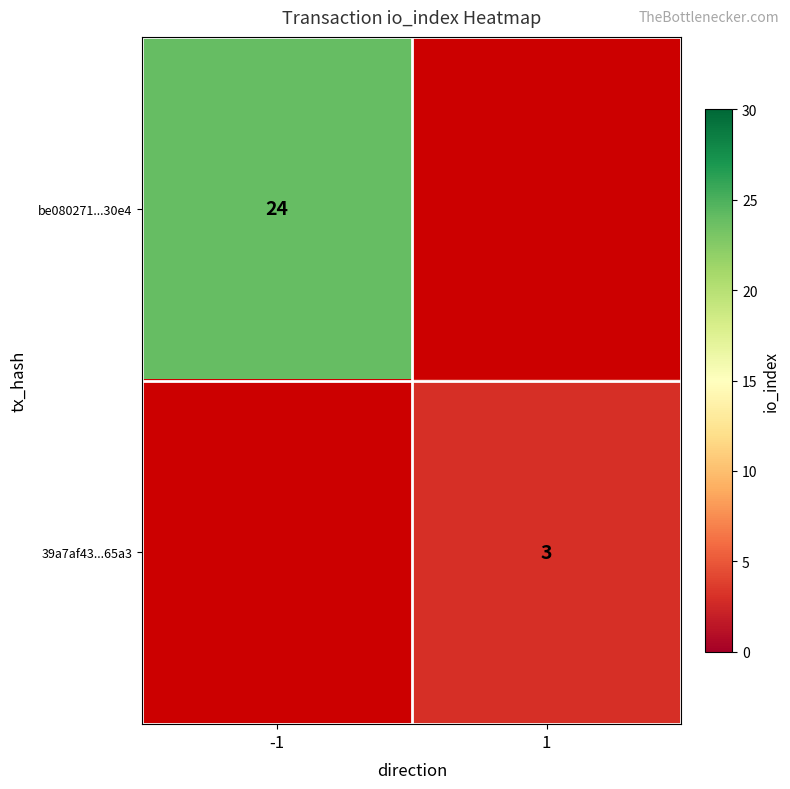

The value of 39a7af43...65a3 at 1 is 2. True or false?

False